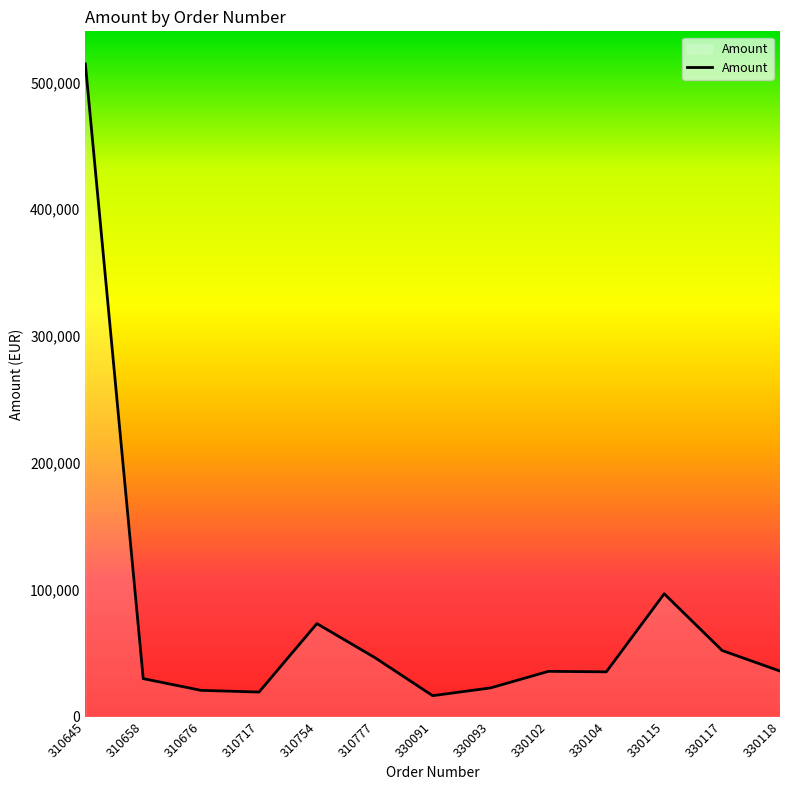

What is the minimum value shown in the chart?

16560.0